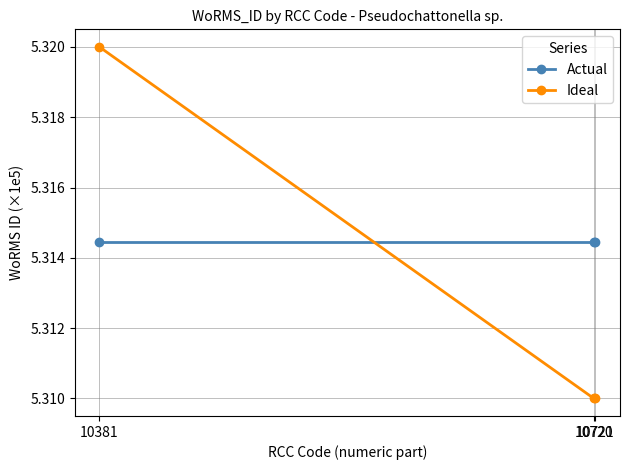

What is the sum of the Ideal values at 10720 and 10721?

10.6